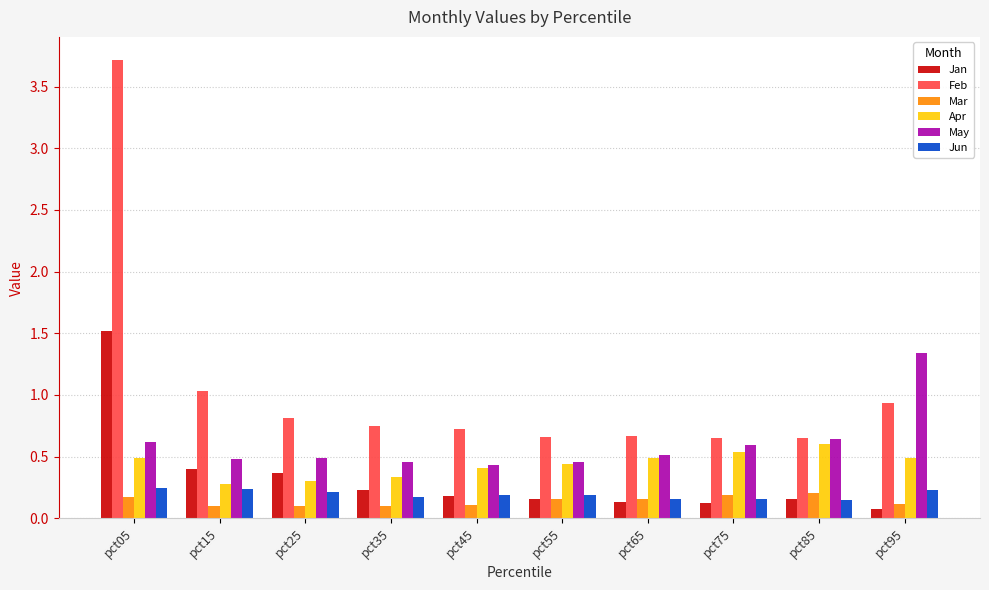

At which category is the sum across all series the highest?

pct05